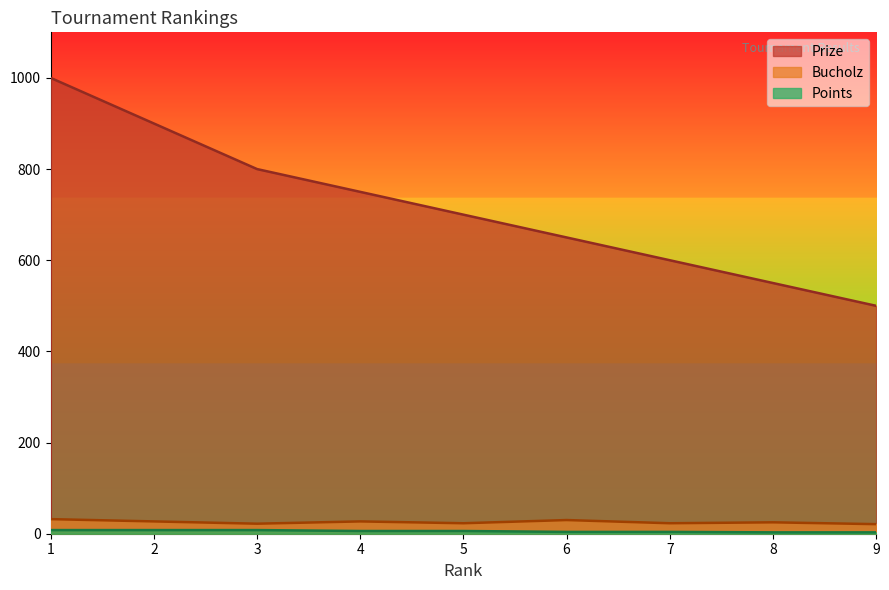

What is the difference between the maximum and minimum values in the Points series?

5